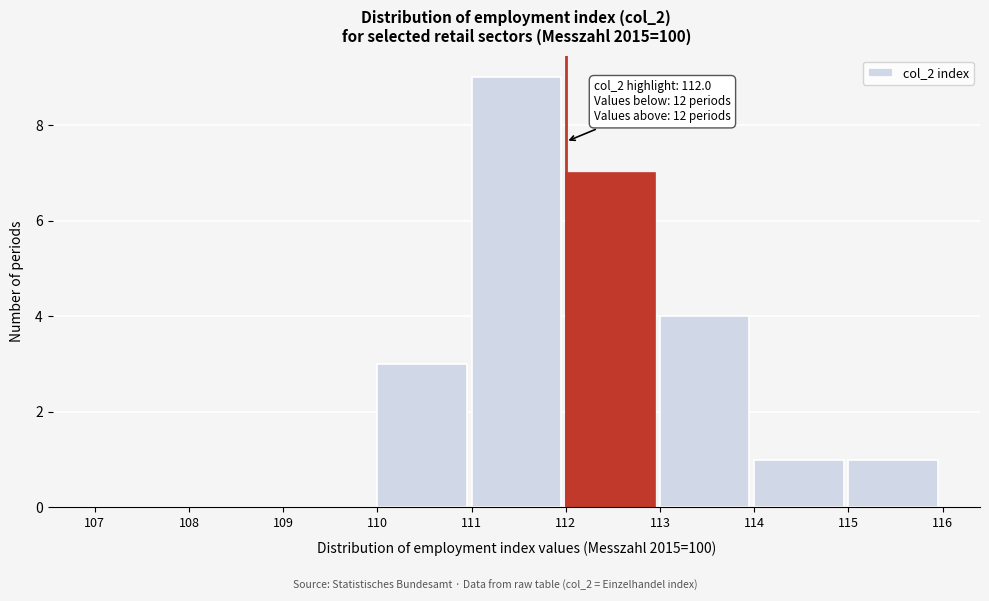

Which range on the x-axis has the tallest bar?

111 to 112